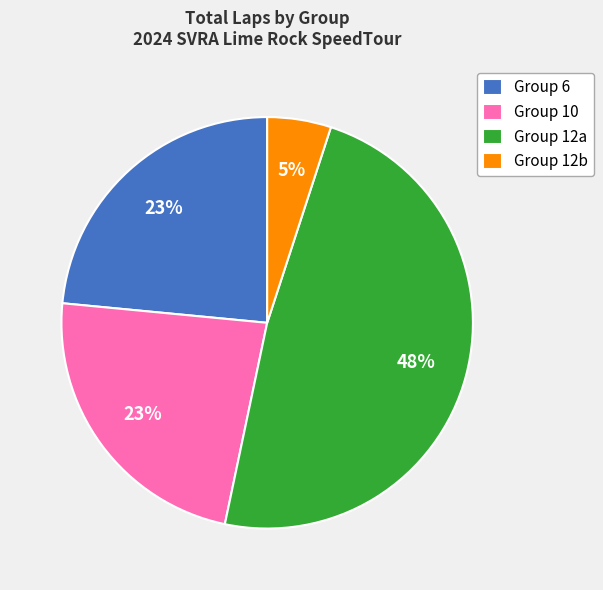

Is it true that Group 6 is 23% of the pie?

True